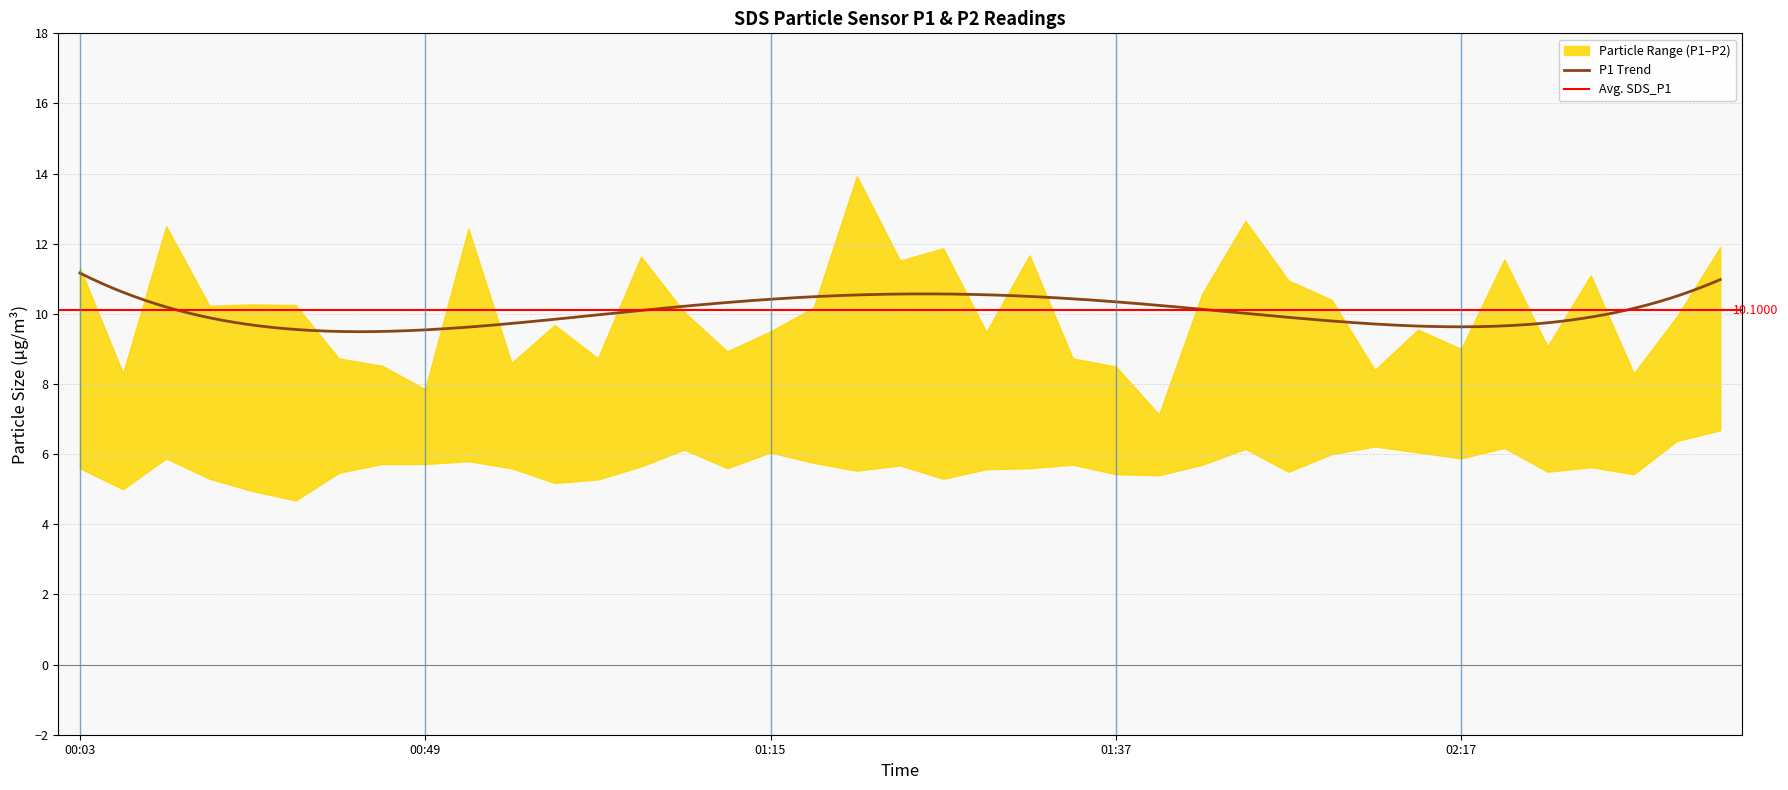

What is the total value across all series at 01:33?

17.3